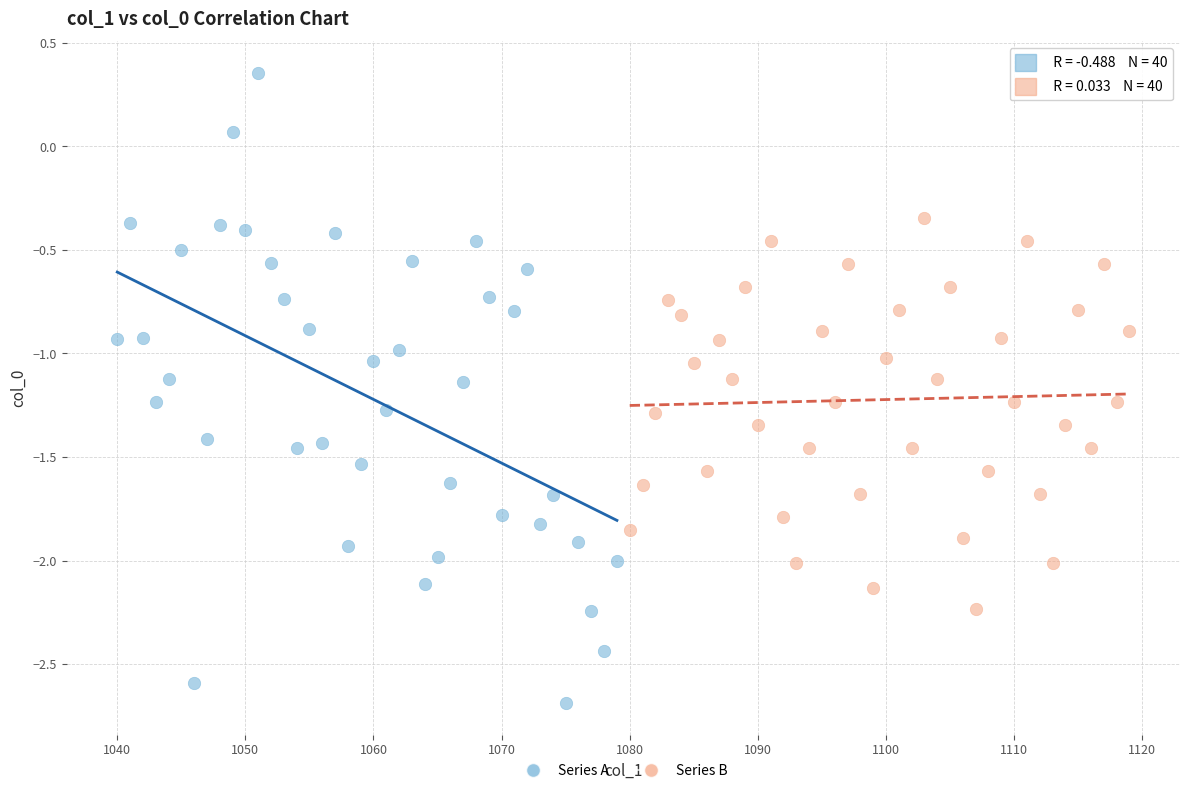

Which series has the largest Y range (max minus min)?

Series A